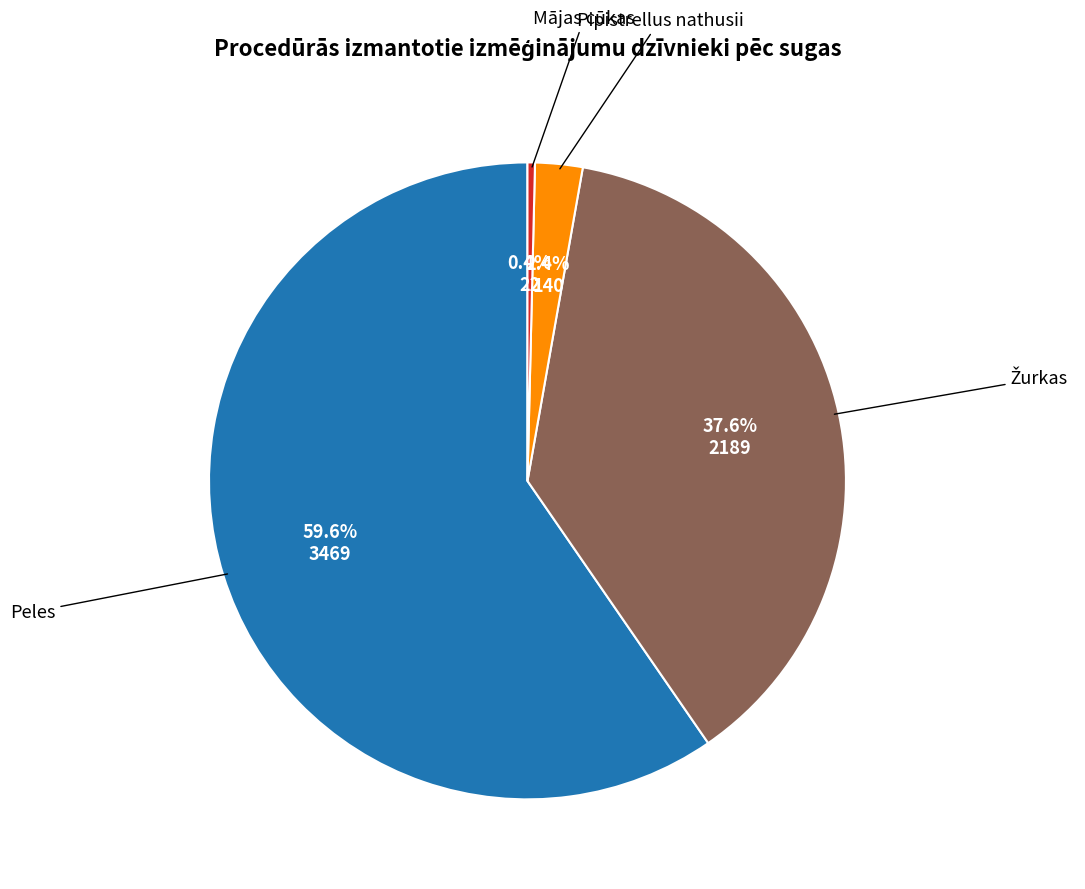

Is there any slice that represents more than half of the pie?

Yes